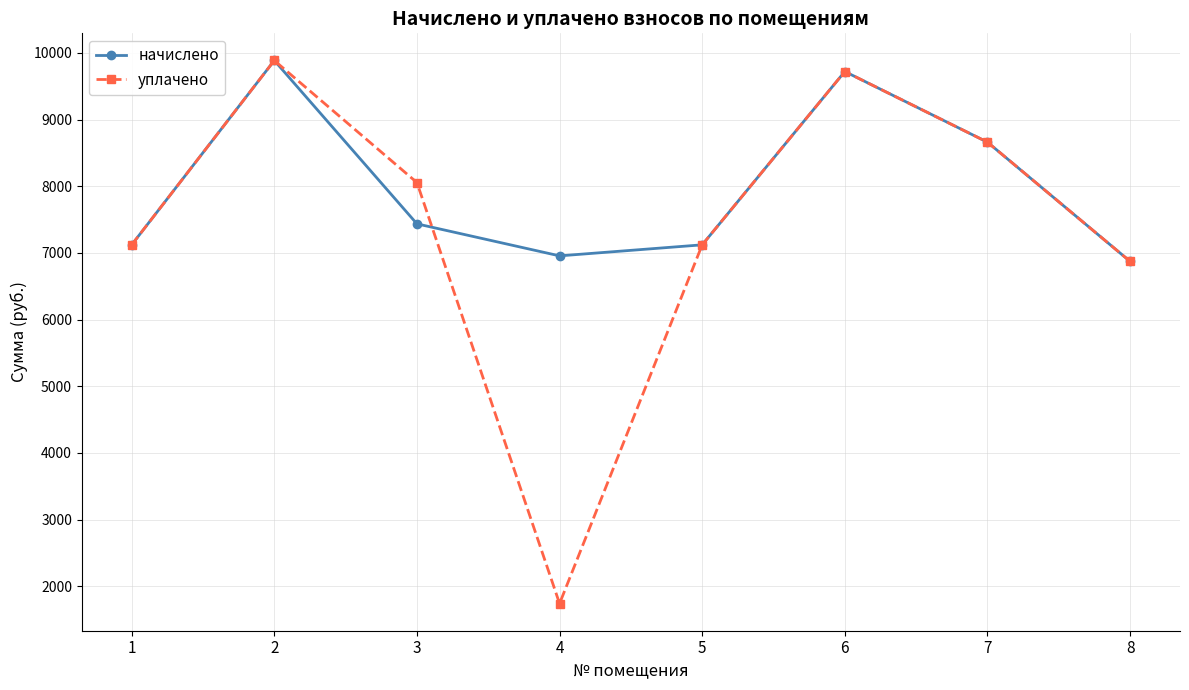

Is the value of уплачено at 5 greater than the value of начислено at 8?

Yes